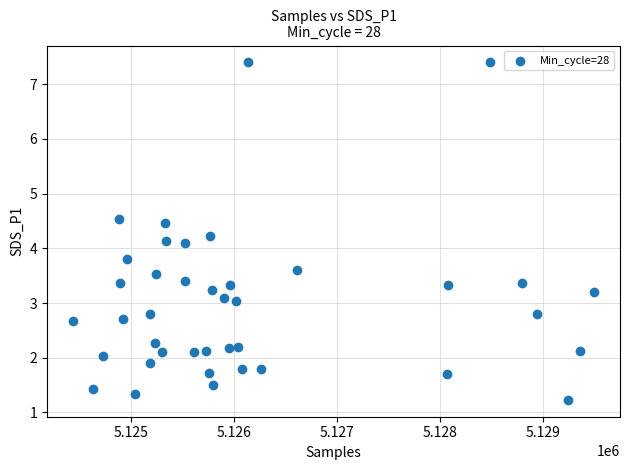

What is the range of X values (max minus min)?

5052.0